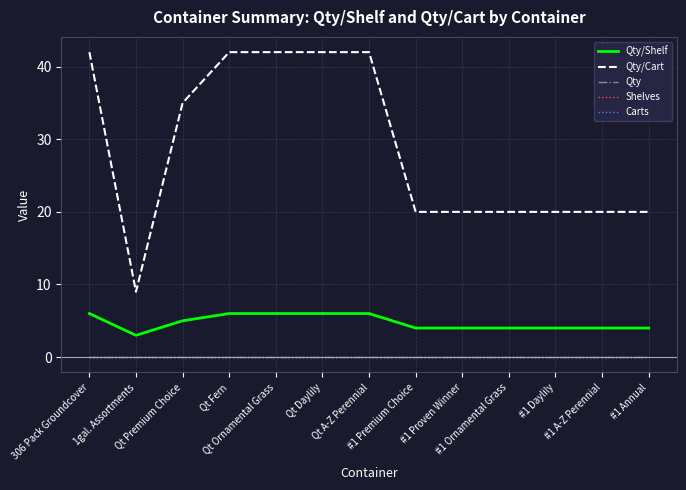

Is this an area chart (filled region under the line)?

No